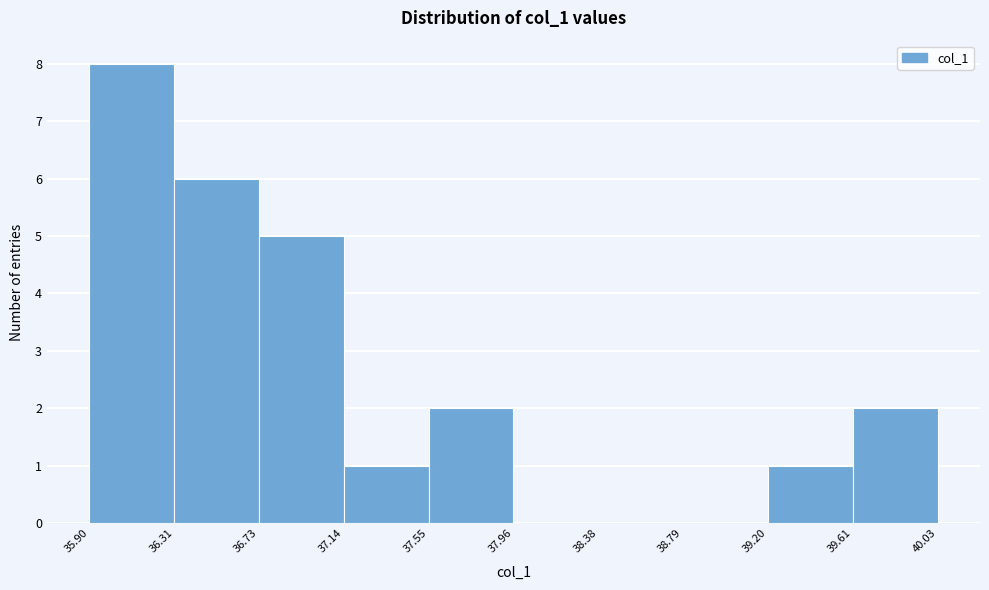

Reading left to right, list every bar in this chart as the range it spans on the x-axis followed by its height. The values are not printed on the chart, so give them approximately, as read against the axis.

35.90 to 36.31: 8
36.31 to 36.73: 6
36.73 to 37.14: 5
37.14 to 37.55: 1
37.55 to 37.96: 2
37.96 to 38.38: 0
38.38 to 38.79: 0
38.79 to 39.20: 0
39.20 to 39.61: 1
39.61 to 40.03: 2